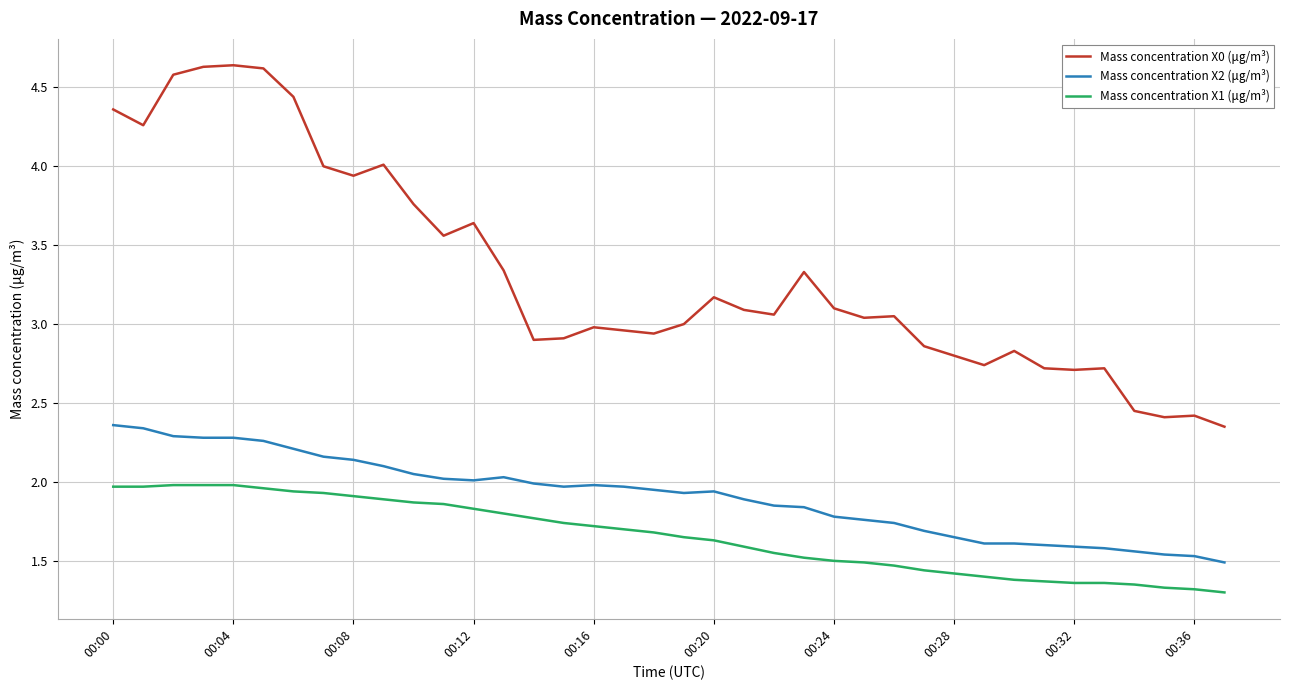

True or false: Mass concentration X1 (μg/m³) and Mass concentration X0 (μg/m³) intersect in this chart.

False